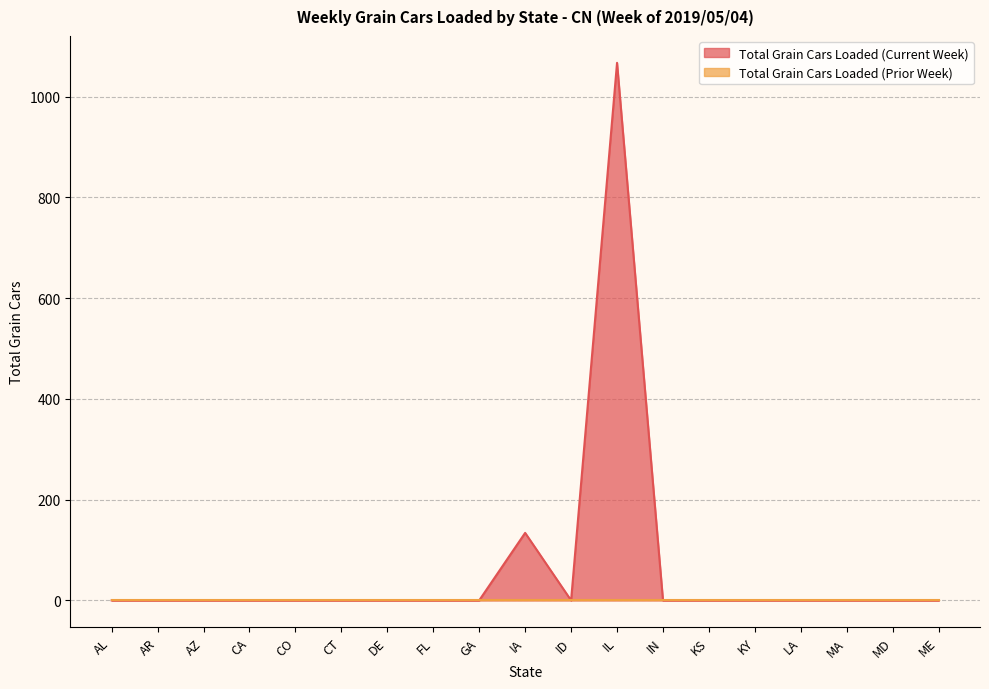

Count the number of values greater than 0.

2